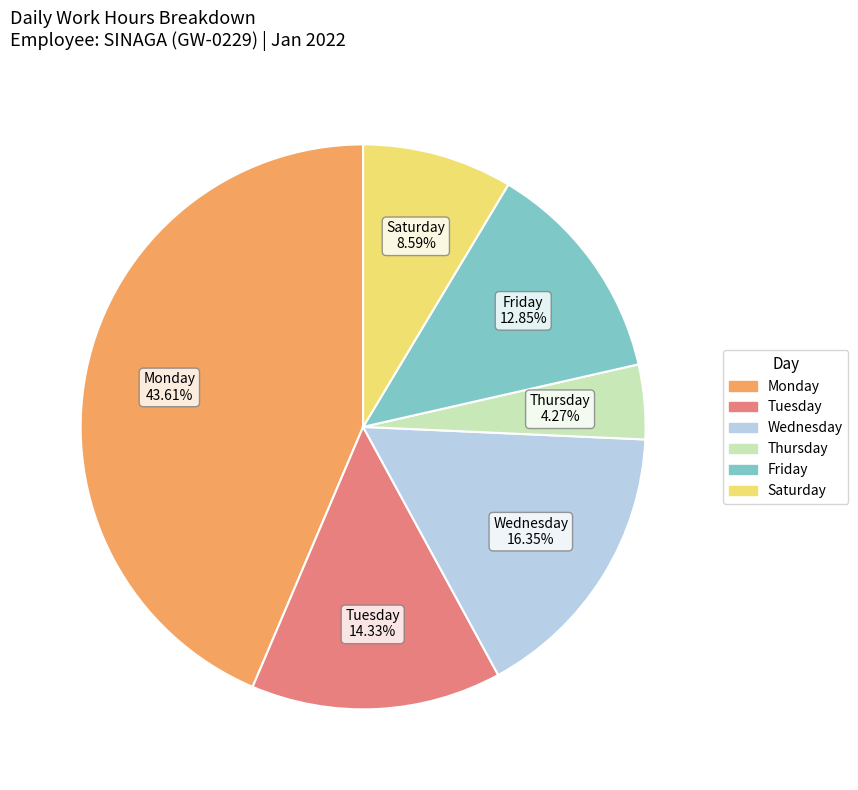

To the nearest percent, what is the difference between the largest and smallest slice percentages?

39%